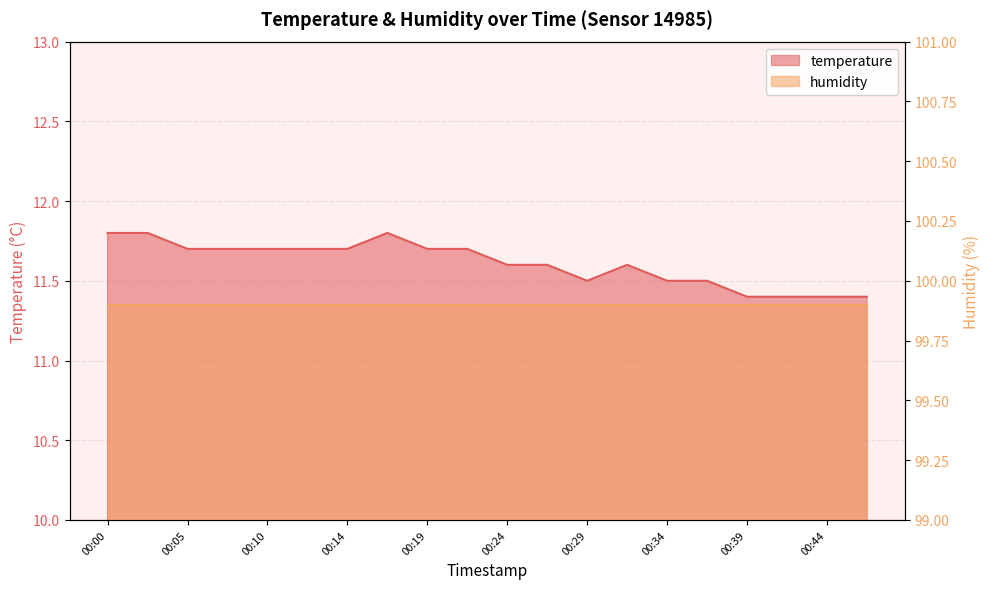

What is the value of the 8th point from the left?

11.8